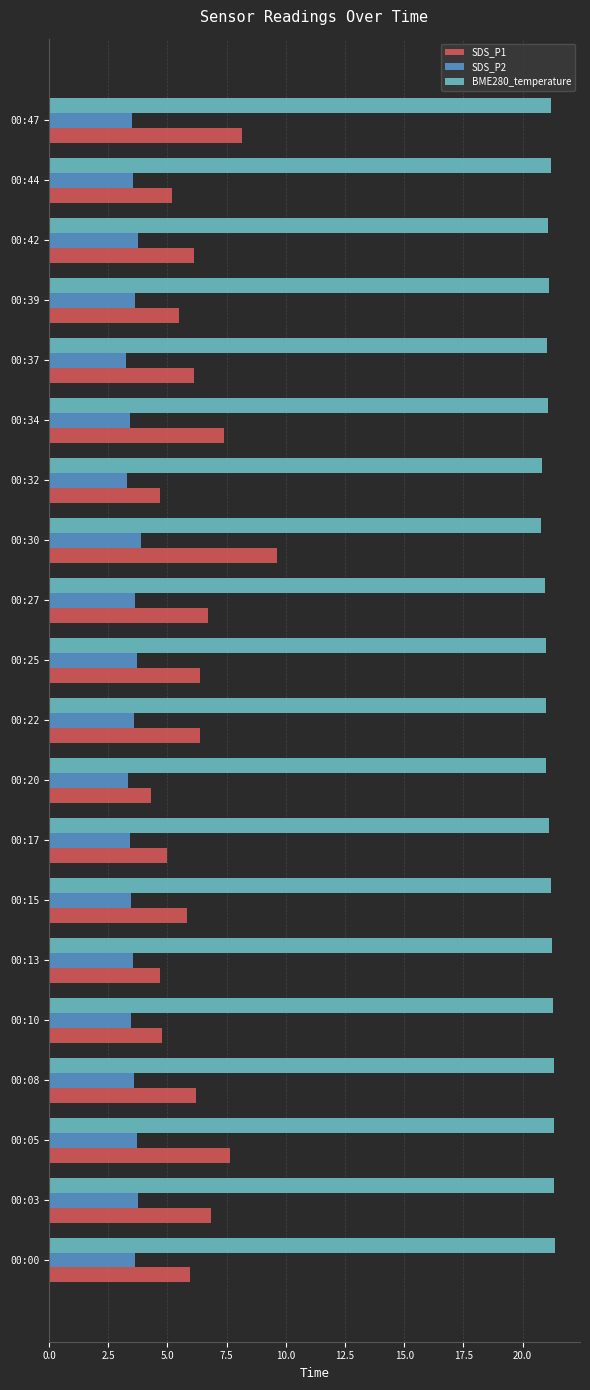

The SDS_P2 series shows 7.0 at 00:30. True or false?

False